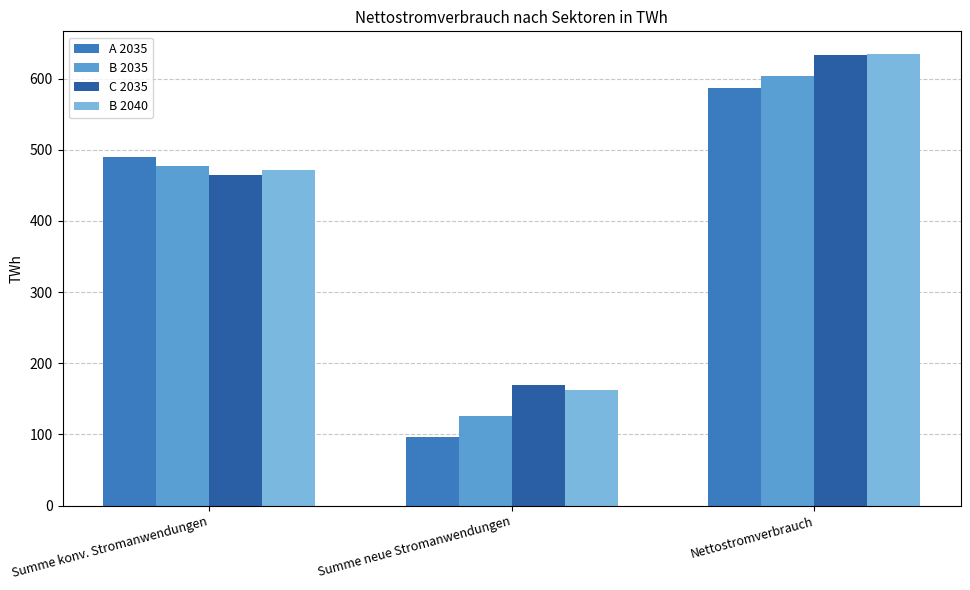

Between Summe konv. Stromanwendungen and Nettostromverbrauch, which series saw the biggest shift?

C 2035